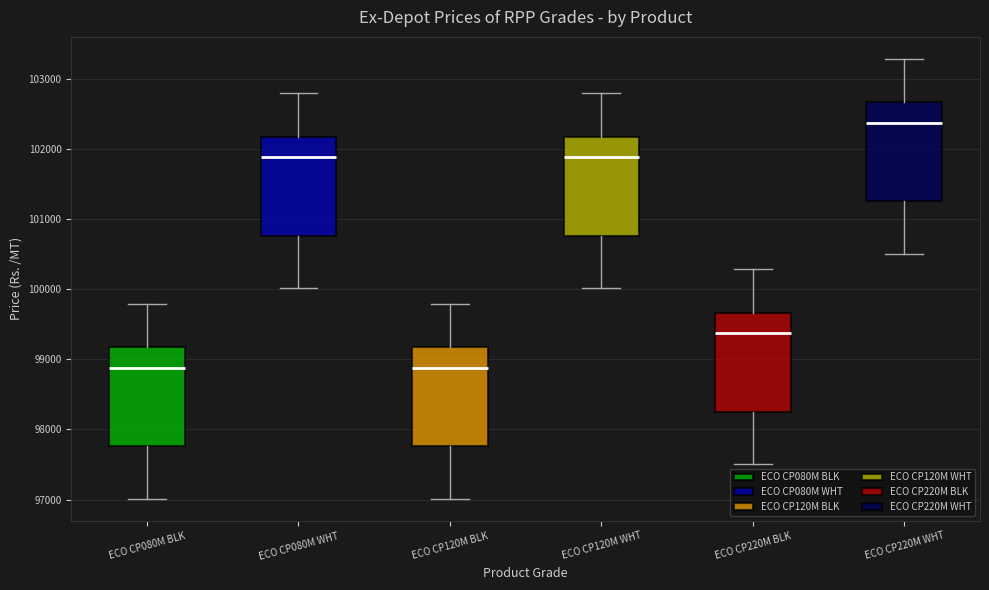

Reading left to right, read every box against the y-axis: the position of its median line, the range the box covers, and the ends of its whiskers. The values are not printed on the chart, so give them approximately, as read against the axis.

ECO CP080M BLK: median 98900, box 97800 to 99200, whiskers 97000 to 99800
ECO CP080M WHT: median 101900, box 100800 to 102200, whiskers 100000 to 102800
ECO CP120M BLK: median 98900, box 97800 to 99200, whiskers 97000 to 99800
ECO CP120M WHT: median 101900, box 100800 to 102200, whiskers 100000 to 102800
ECO CP220M BLK: median 99400, box 98300 to 99700, whiskers 97500 to 100300
ECO CP220M WHT: median 102400, box 101300 to 102700, whiskers 100500 to 103300